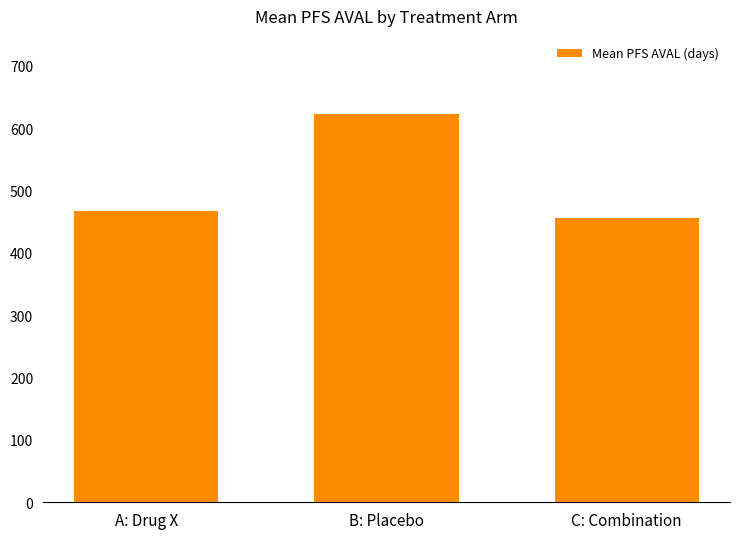

What is the change in value from A: Drug X to C: Combination?

-11.1